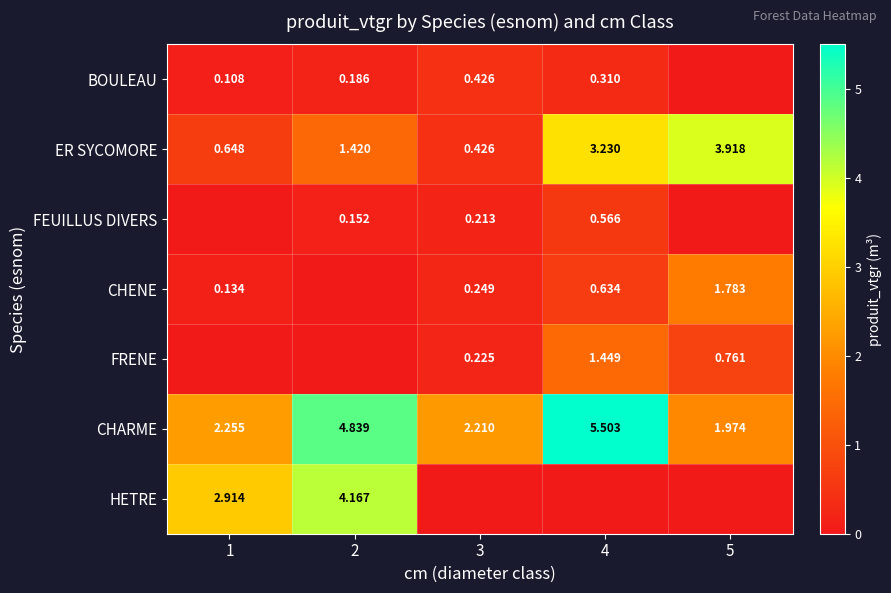

Where does the ER SYCOMORE series first go above 1?

2